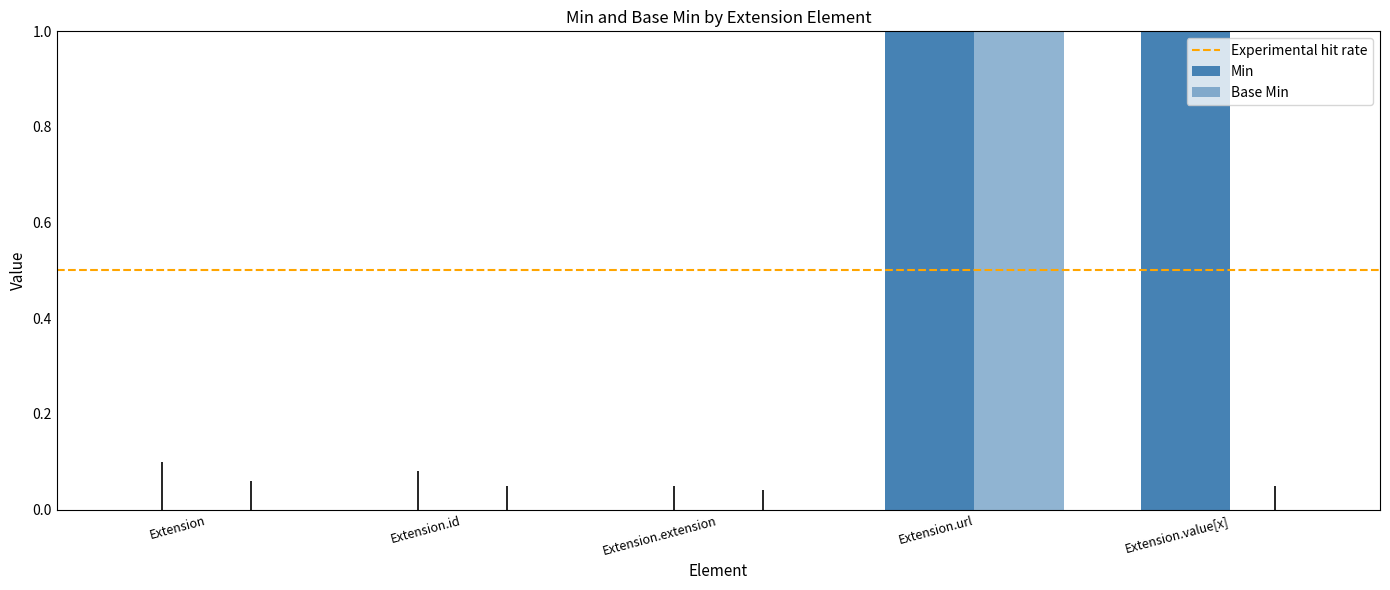

What is the label of the 4th bar from the right?

Extension.id